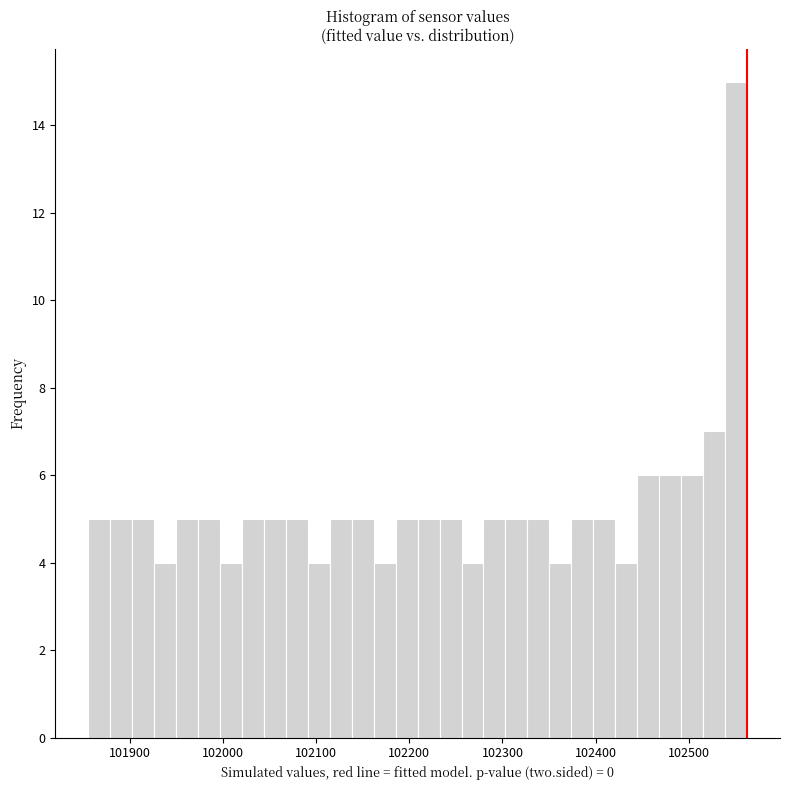

Read against the x-axis, roughly where is the centre of the tallest bar?

102550